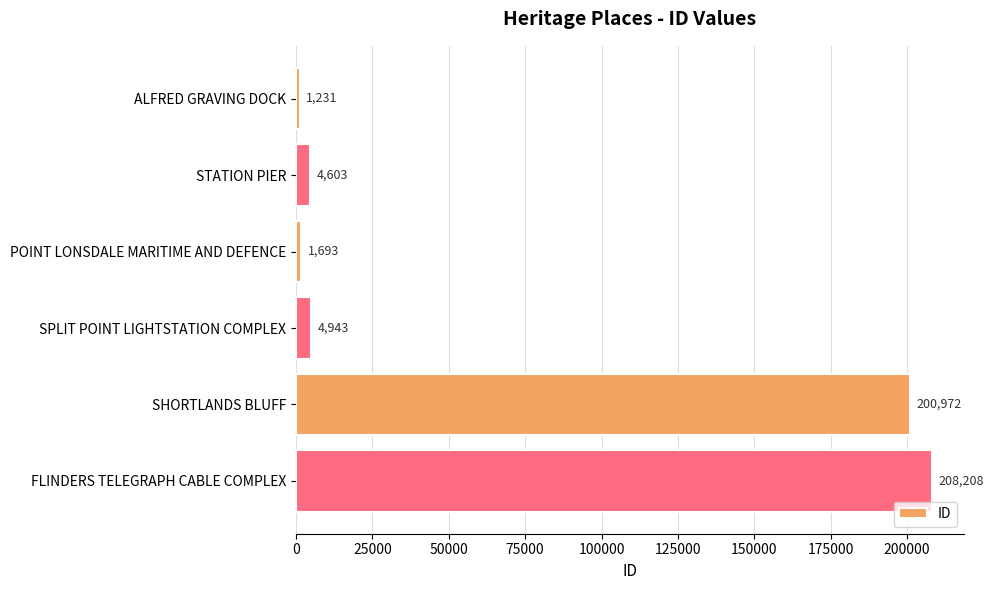

Reading top to bottom, transcribe all the data shown in this chart.

1231	4603	1693	4943	200972	208208